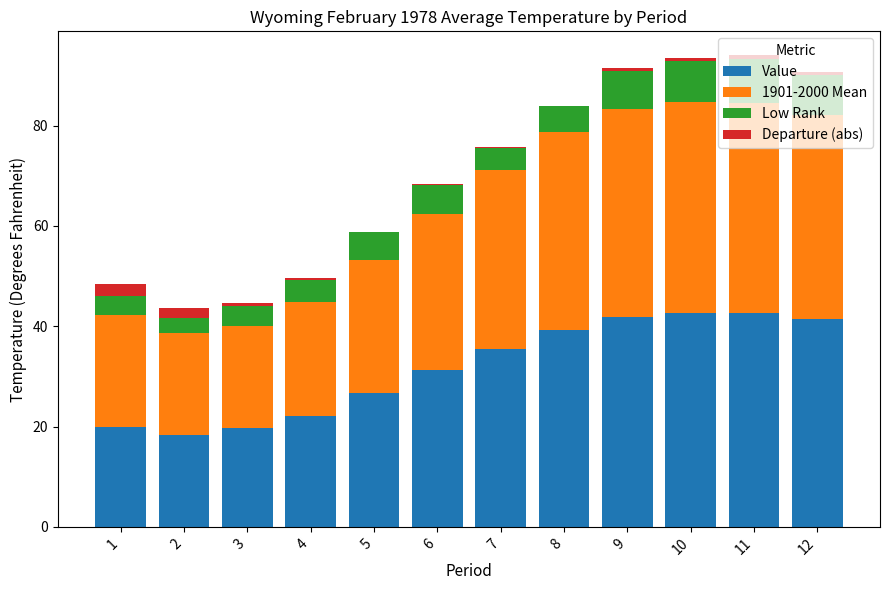

The Value series shows 18.3 at 2. True or false?

True